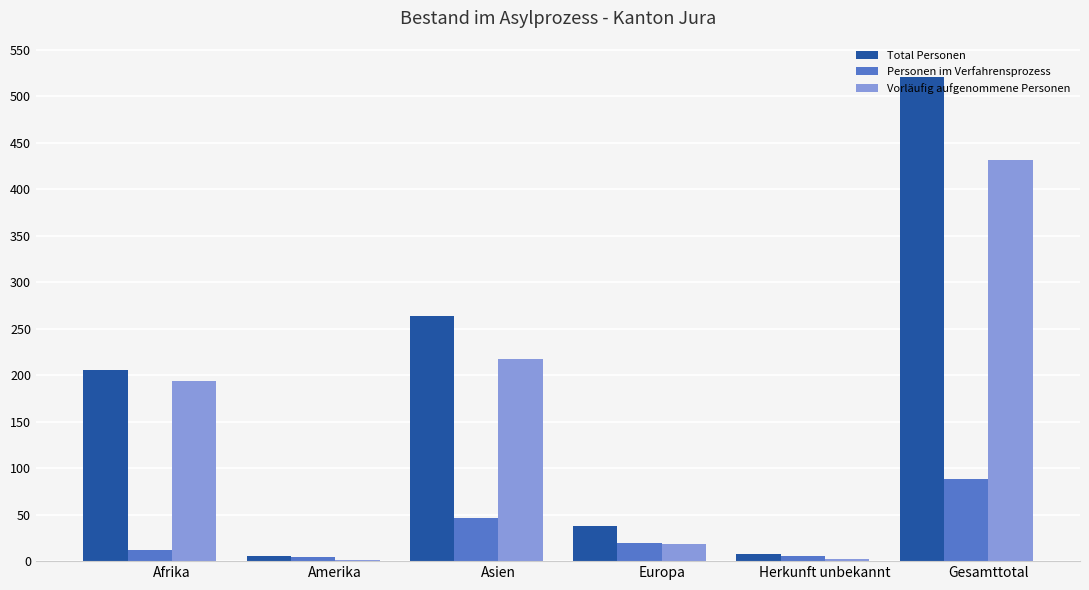

What is the maximum value shown in the chart?

521